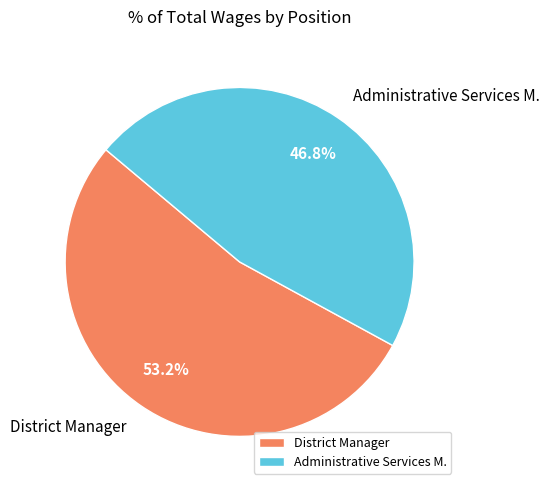

To the nearest percent, what portion does Administrative Services M. represent?

47%